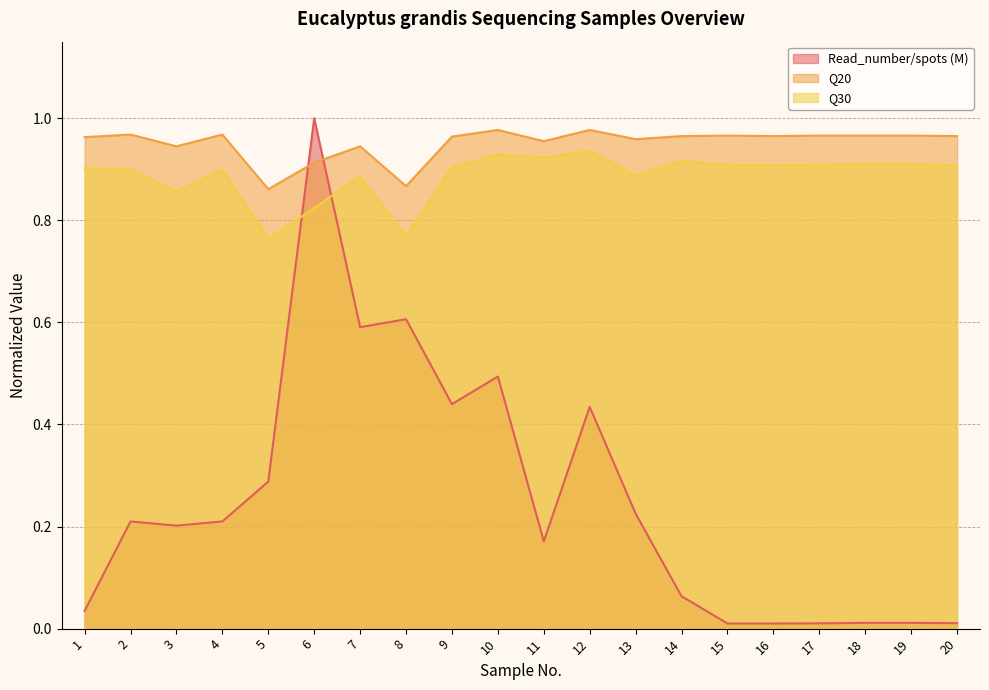

What is the average value of the Read_number/spots (M) series?

0.3